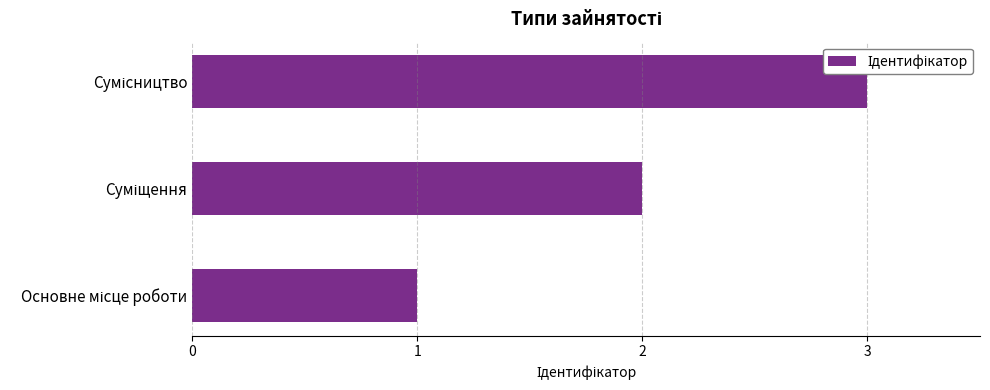

What is the sum of all values?

6